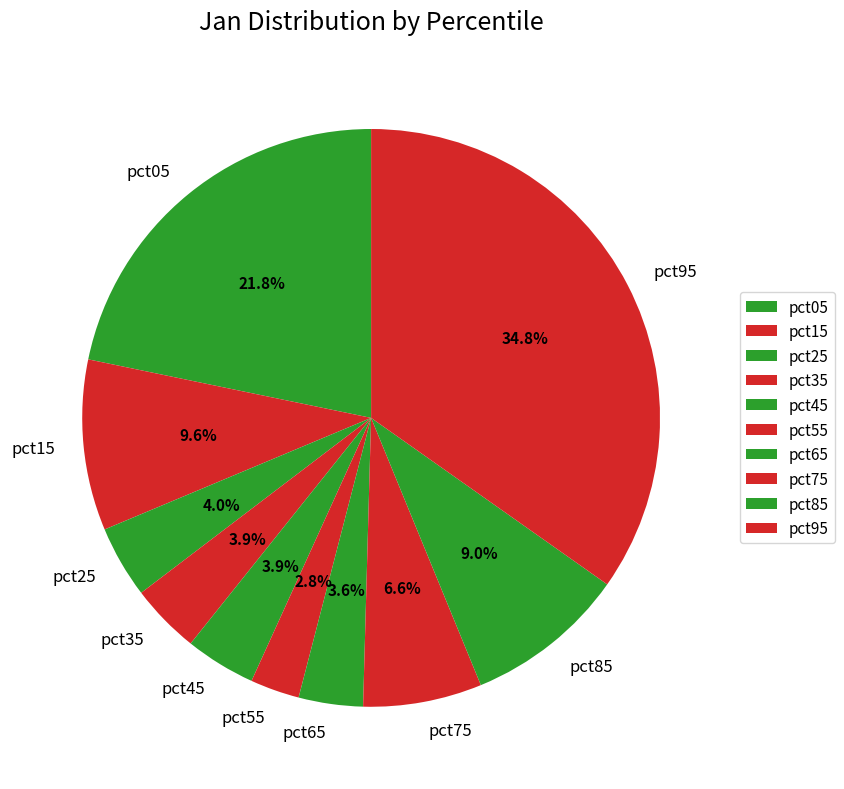

Do pct05 and pct85 together represent more than half of the pie?

No